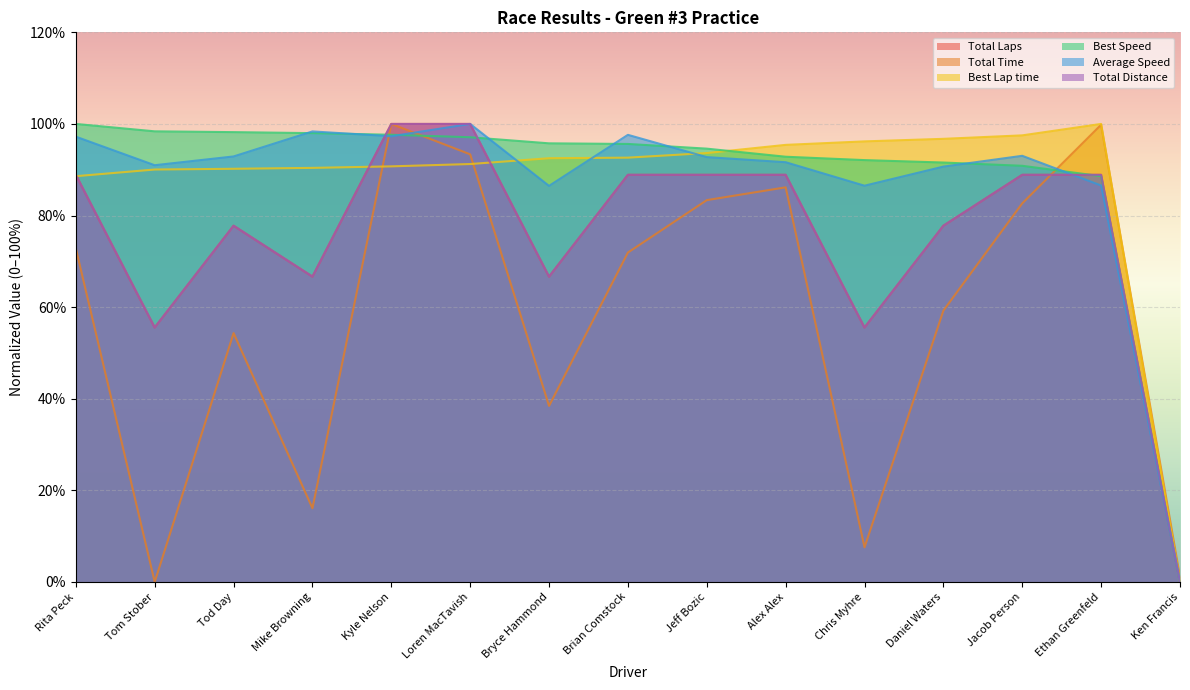

How many values in the Total Distance series exceed 88?

8